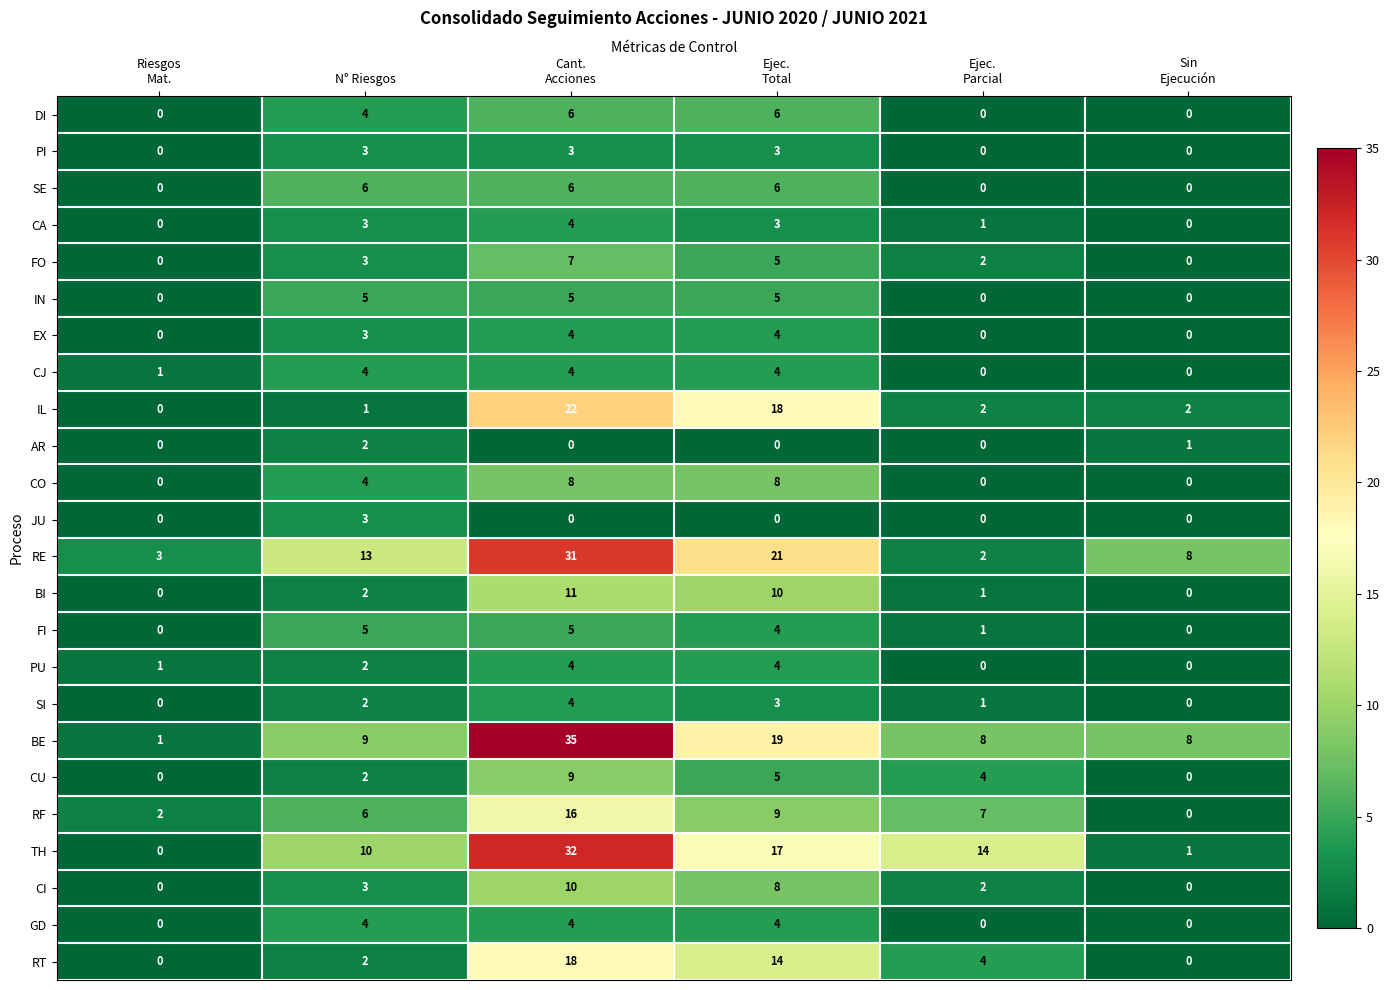

What is the greatest value displayed?

35